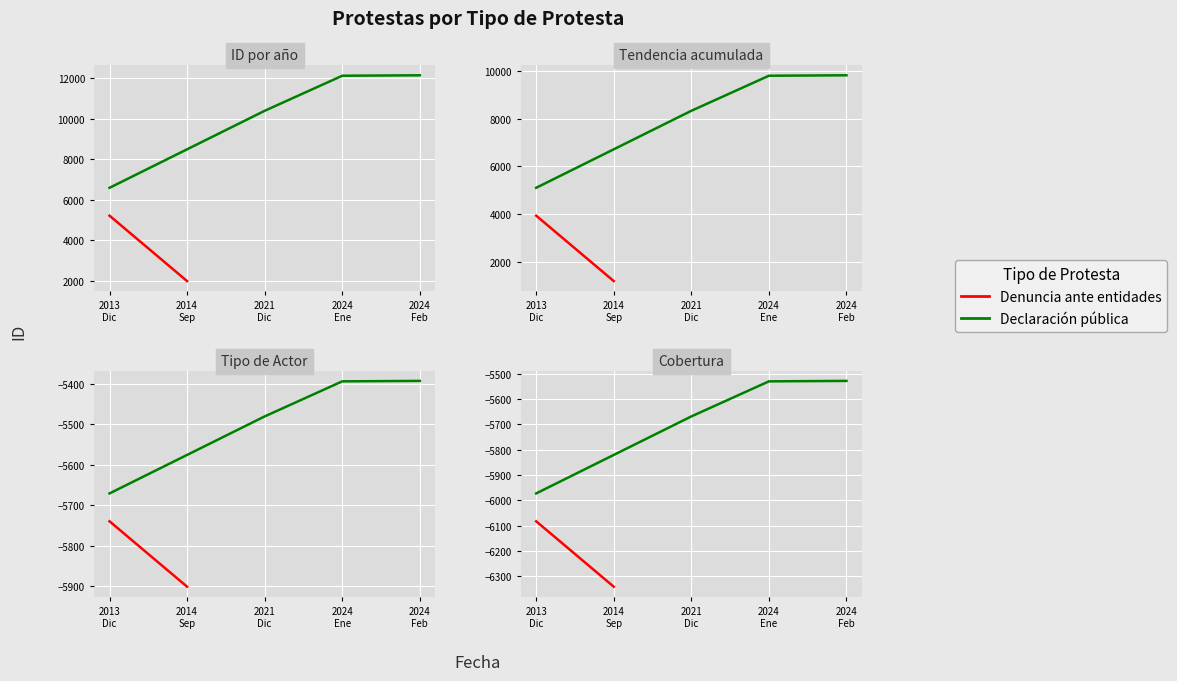

Between 2024 Feb and 2021 Dic, which is larger?

2024 Feb